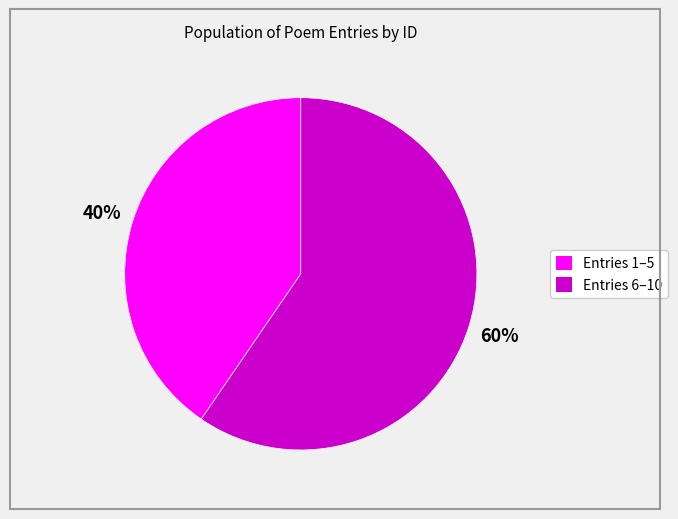

To the nearest percent, what is the average slice percentage?

50%